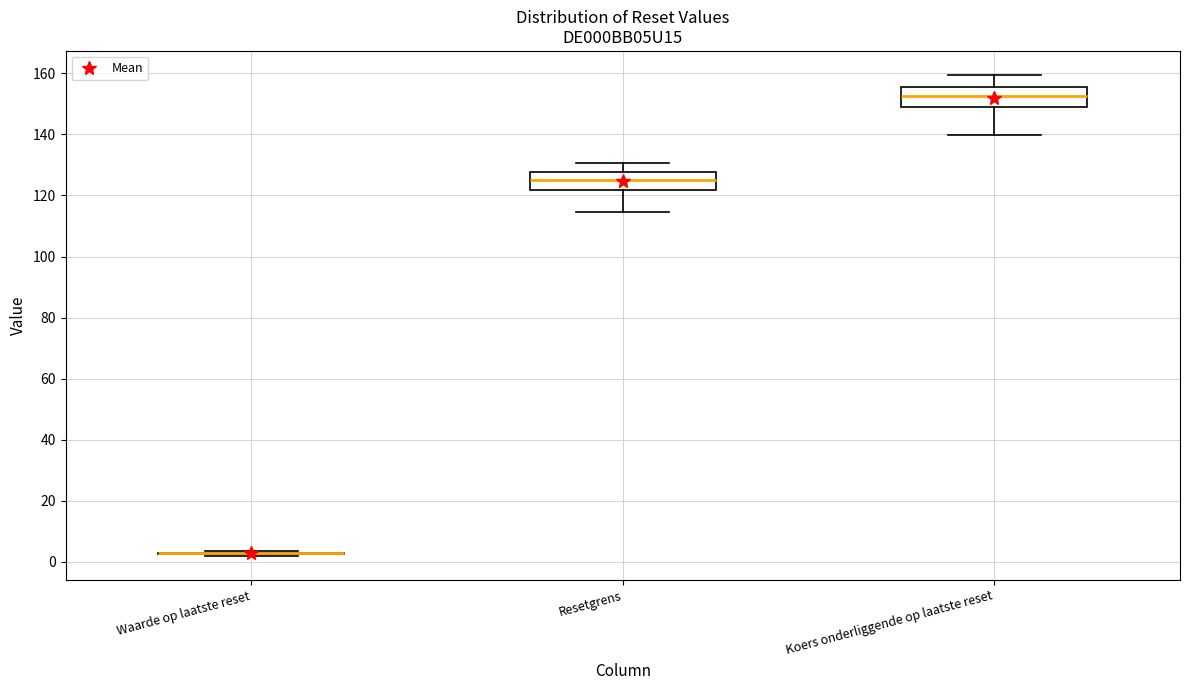

Reading left to right, transcribe this box plot: for each box, give where its median line is, the range the box spans, and where its two whiskers end, as read against the y-axis. The values are not printed on the chart, so give them approximately, as read against the axis.

Waarde op laatste reset: box collapsed to a line at 2, whiskers 2 to 4
Resetgrens: median 126, box 122 to 128, whiskers 114 to 130
Koers onderliggende op laatste reset: median 152, box 148 to 156, whiskers 140 to 160